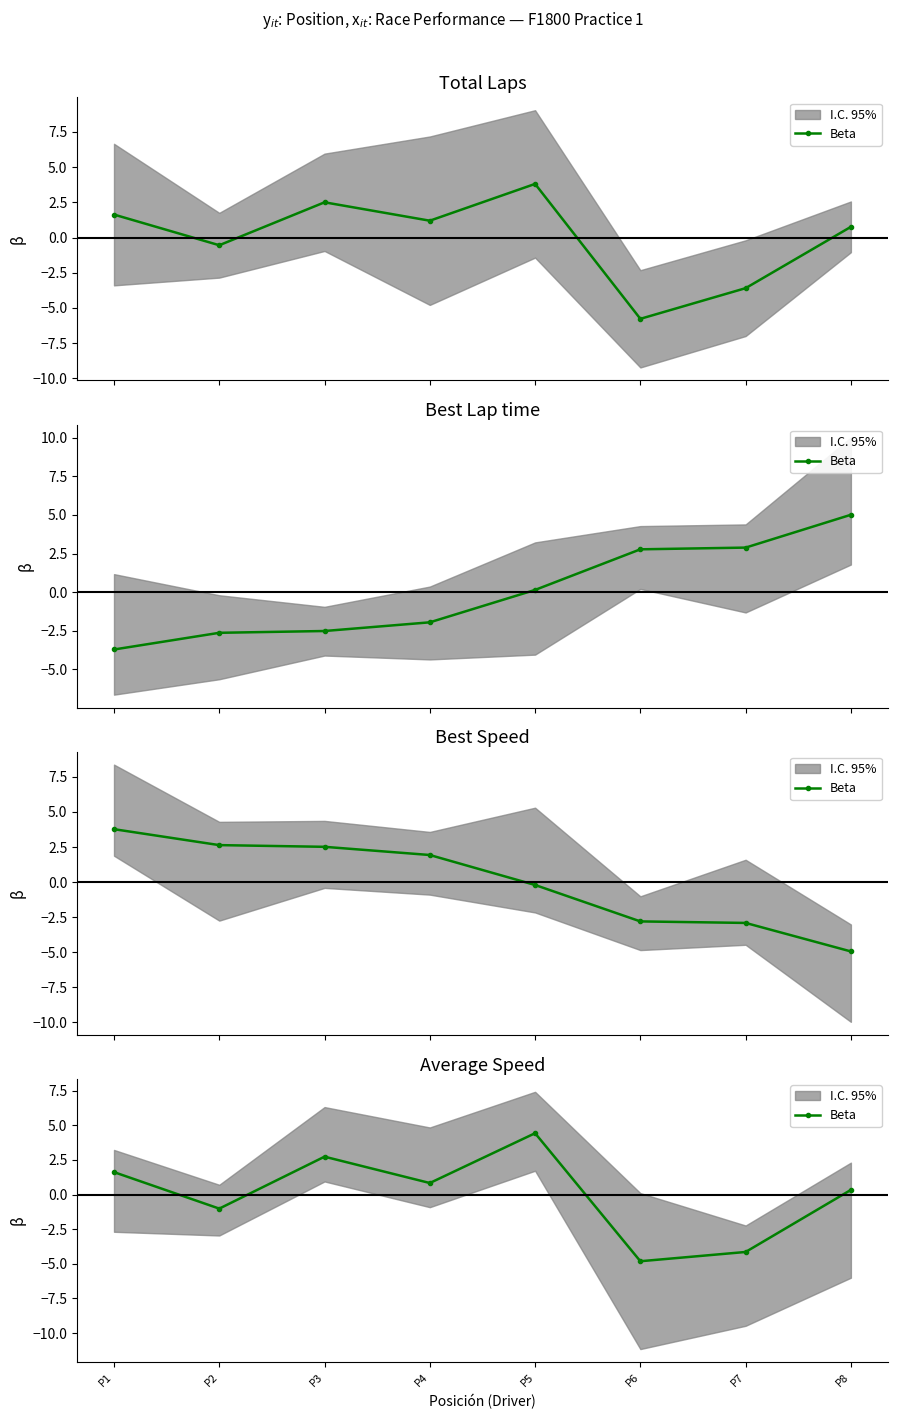

True or false: the data shows 2.7 at P3.

True